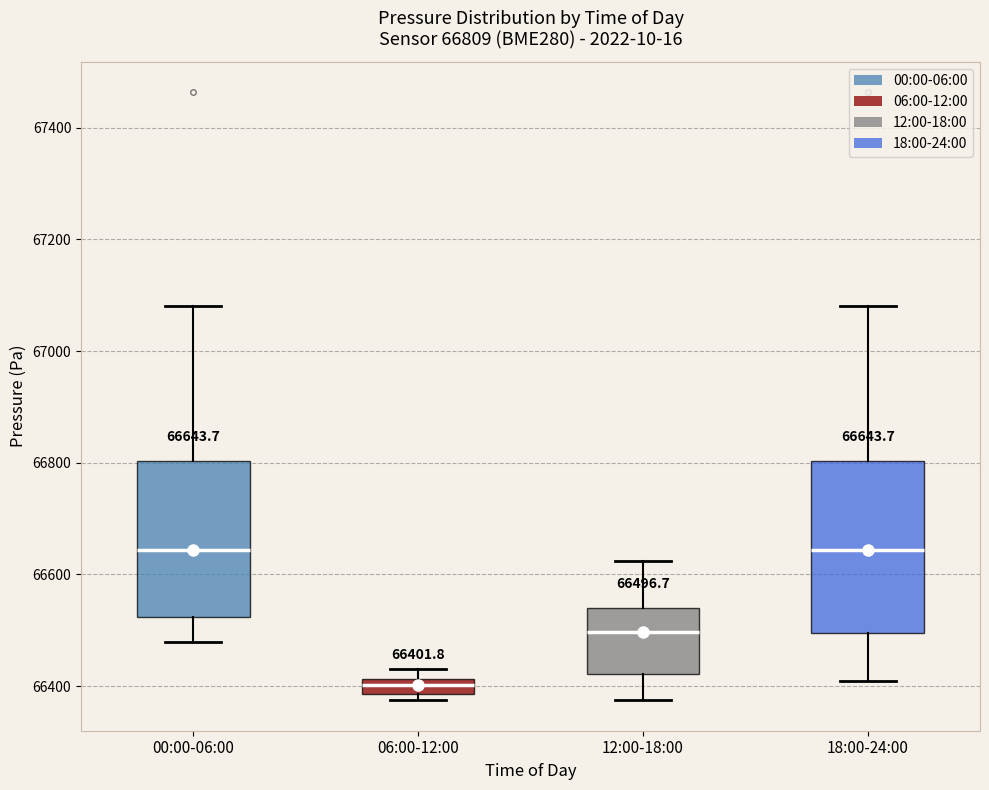

Which box has the lowest median line?

06:00-12:00